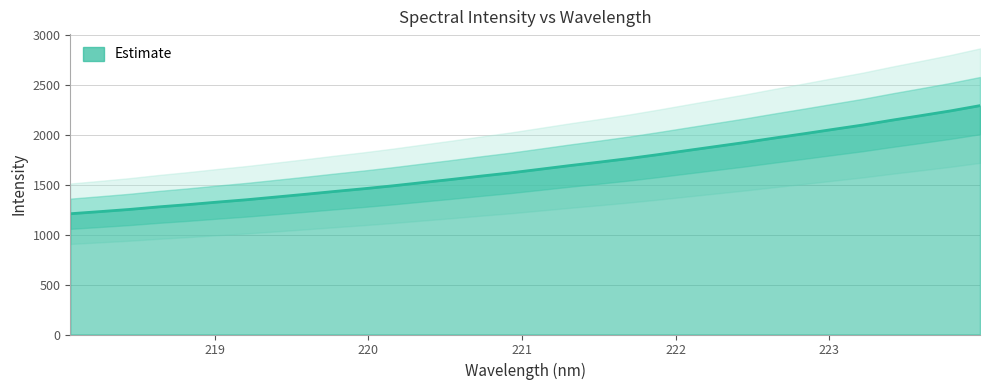

What is the sum of all values?

53646.0